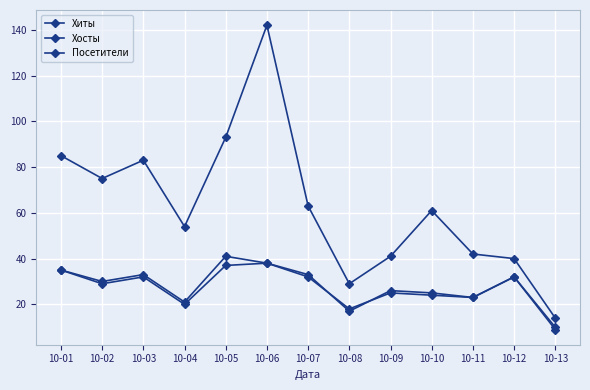

How many data points does each series have?

13